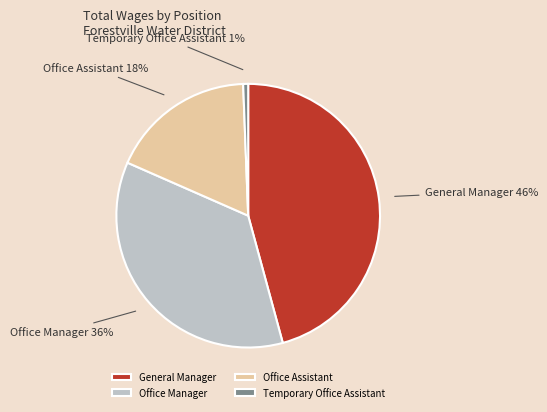

Is it true that Office Manager is 36% of the pie?

True